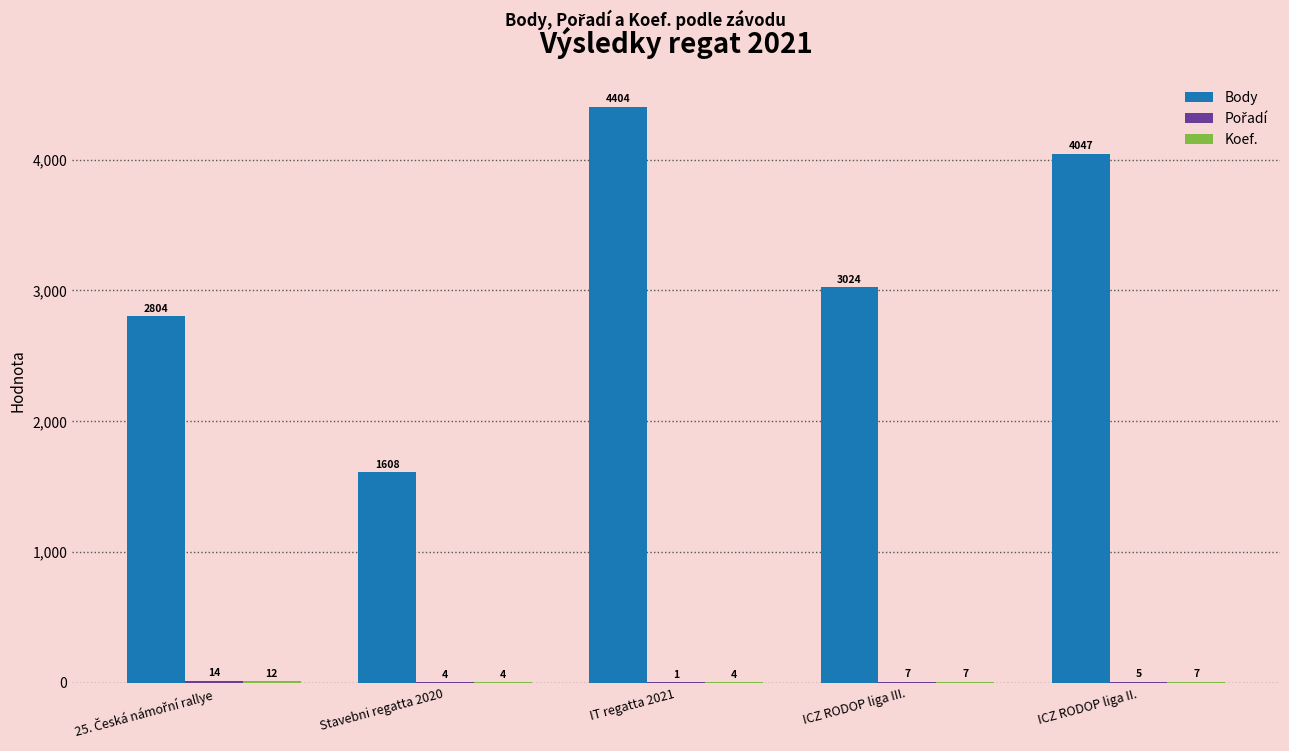

Which series has the largest total across all categories?

Body